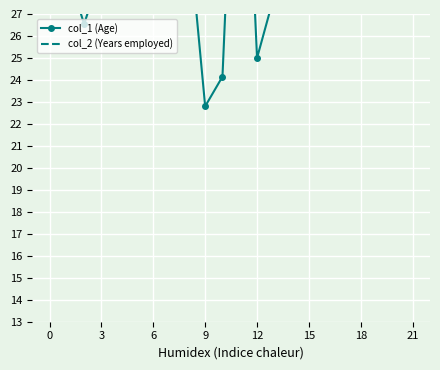

True or false: col_2 (Years employed) and col_1 (Age) intersect in this chart.

False